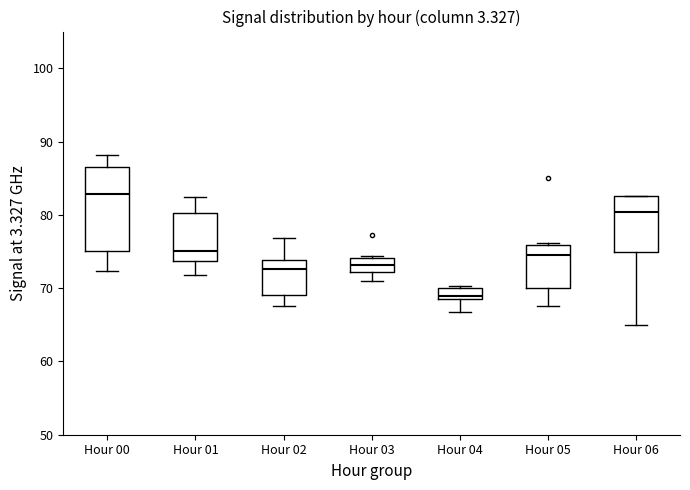

Comparing the boxes themselves (not the whiskers), which one is the tallest?

Hour 00